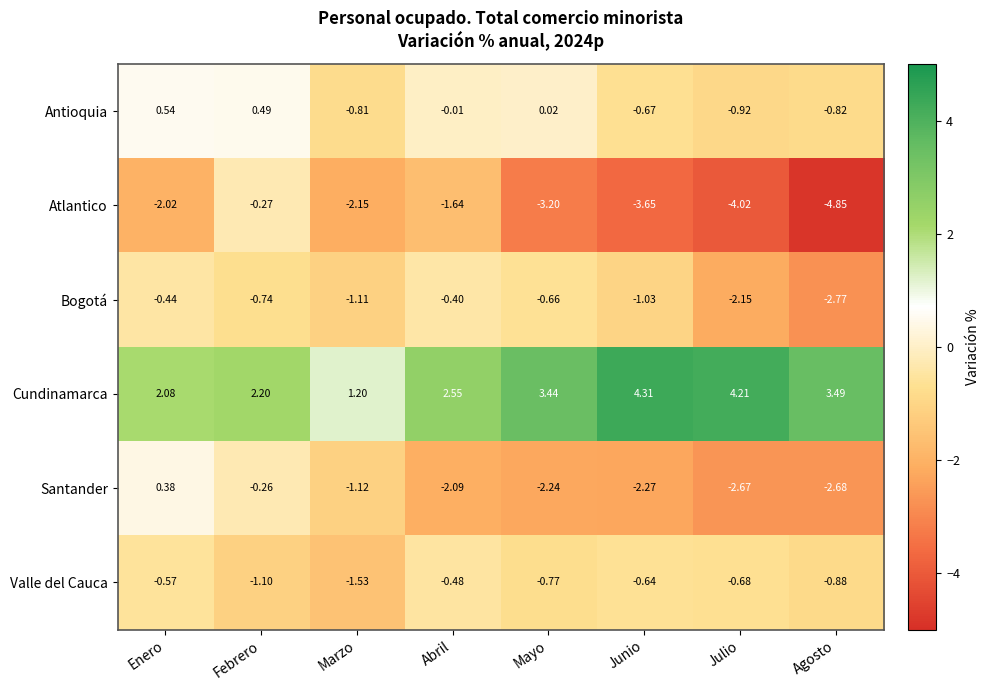

Rank the series by their maximum value, from highest to lowest.

Cundinamarca, Antioquia, Santander, Atlantico, Bogotá, Valle del Cauca